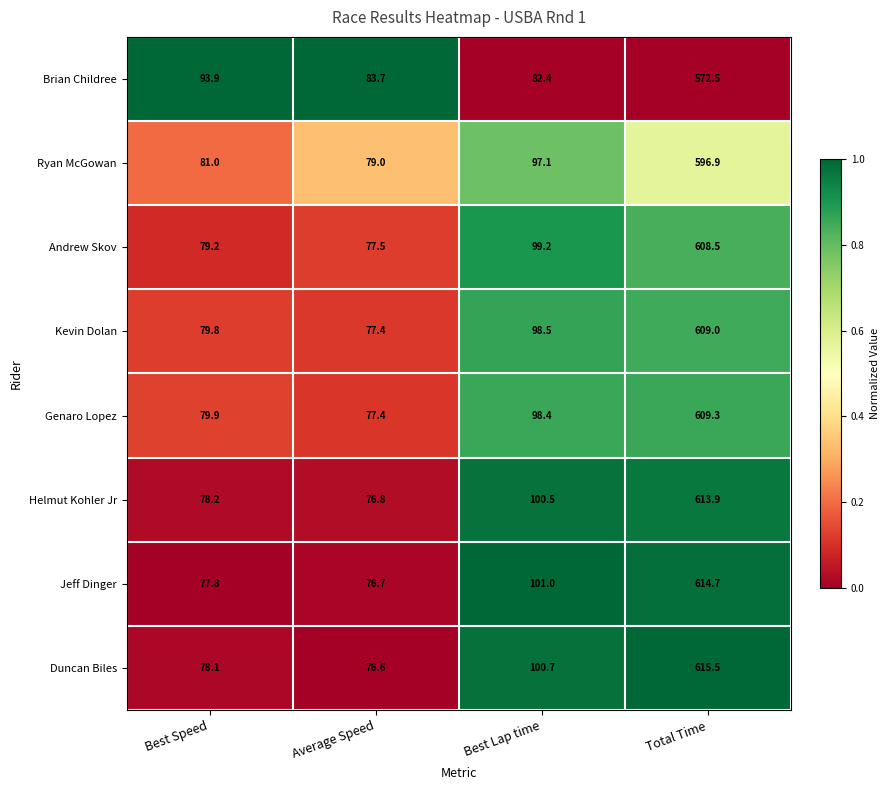

Which series has the largest total across all categories?

Duncan Biles